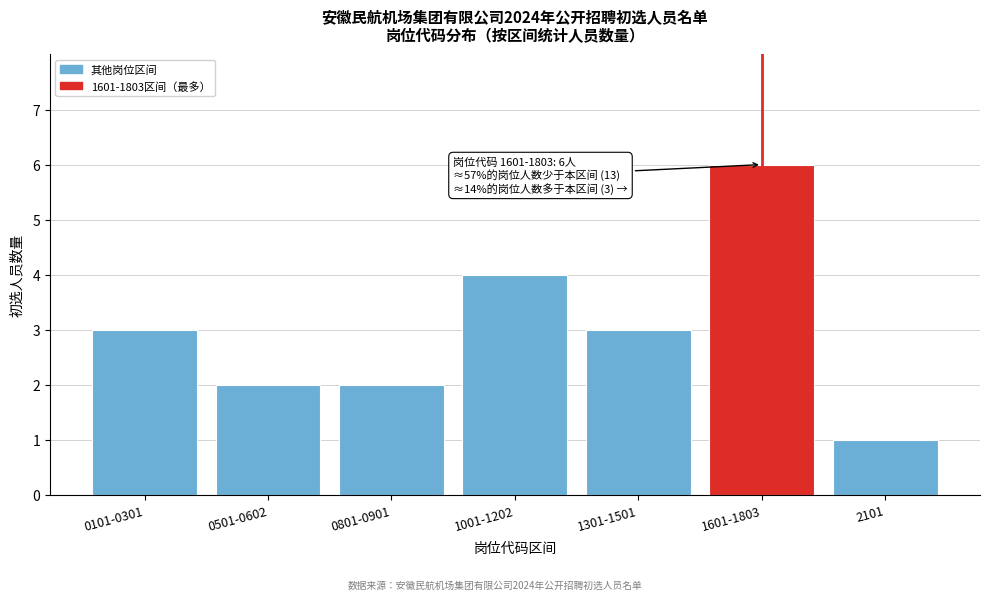

Reading left to right, list all the values displayed in this chart.

3	2	2	4	3	6	1